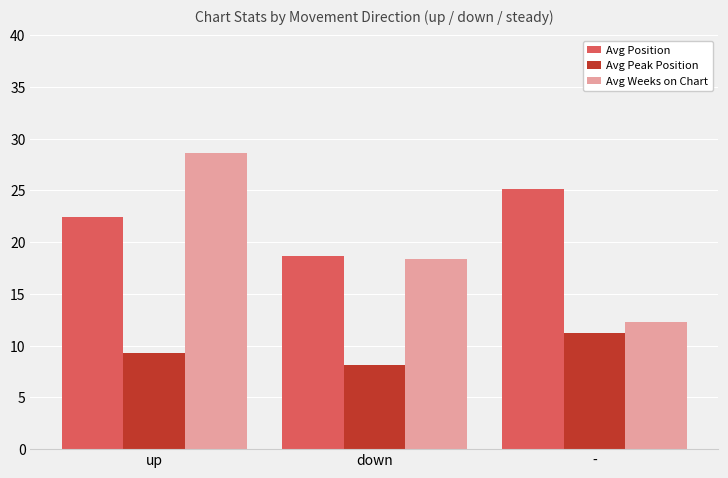

List the series in order of their overall mean, highest first.

Avg Position, Avg Weeks on Chart, Avg Peak Position